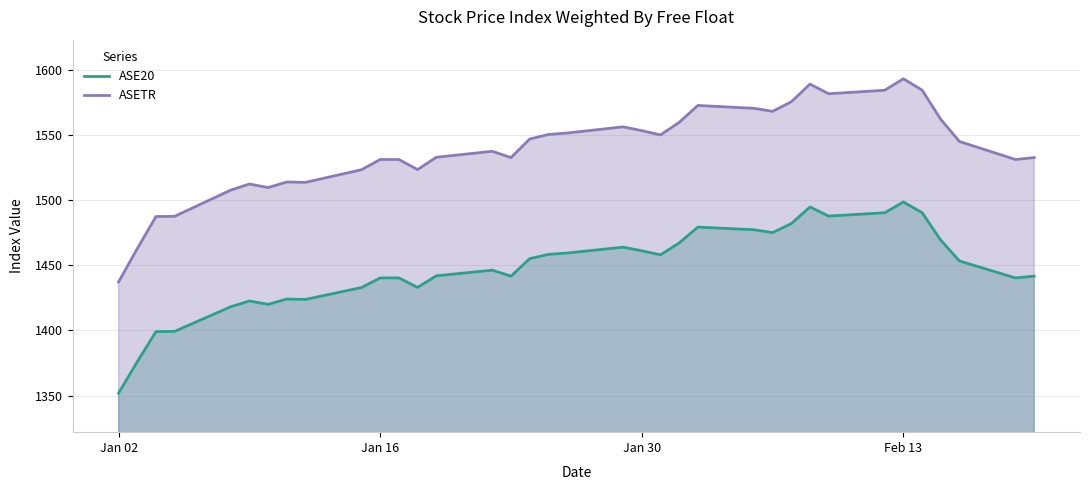

What is the difference between the second highest and second lowest values in the ASE20 series?

118.7